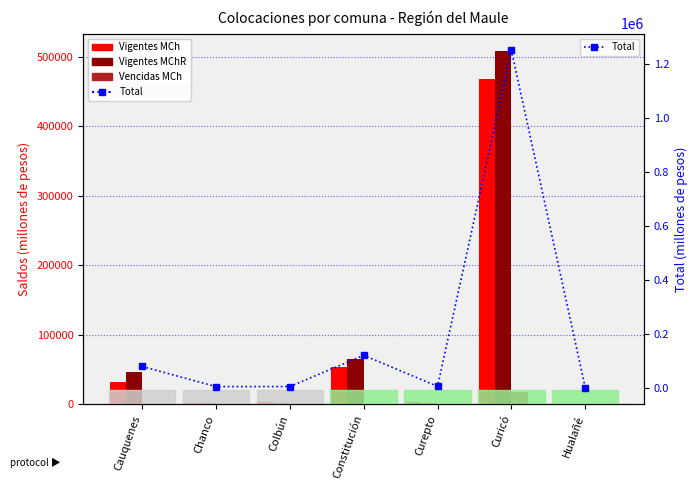

List the labels in order of Vigentes MCh value, largest first.

Curicó, Constitución, Cauquenes, Curepto, Colbún, Chanco, Hualañé